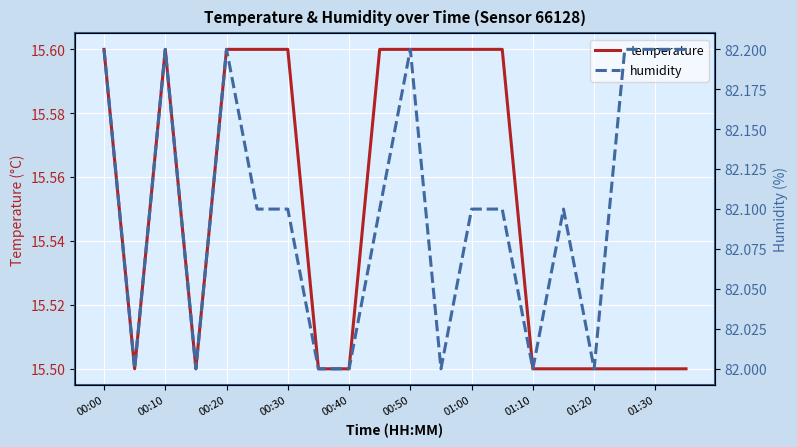

Which series has the largest range (max minus min)?

humidity